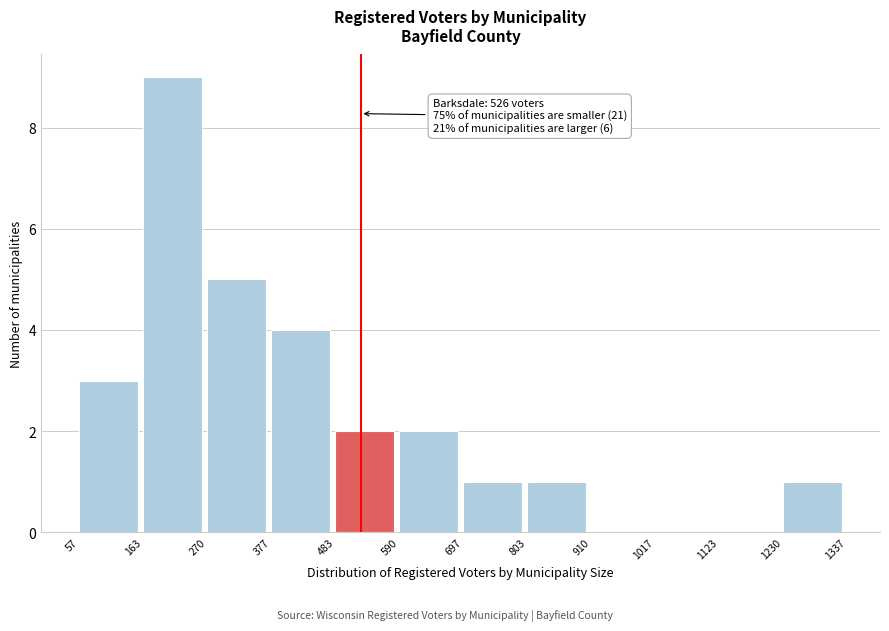

Which range on the x-axis has the tallest bar?

163 to 270